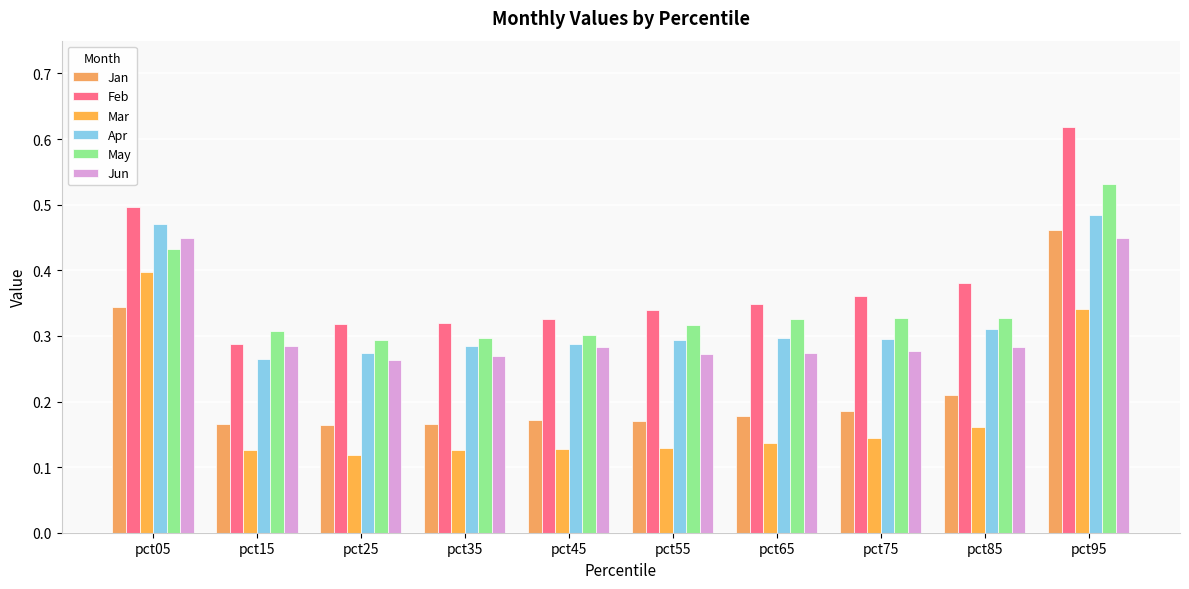

Reading right to left, list all the values displayed in this chart.

Jan: pct95=0.5	pct85=0.2	pct75=0.2	pct65=0.2	pct55=0.2	pct45=0.2	pct35=0.2	pct25=0.2	pct15=0.2	pct05=0.3
Feb: pct95=0.6	pct85=0.4	pct75=0.4	pct65=0.3	pct55=0.3	pct45=0.3	pct35=0.3	pct25=0.3	pct15=0.3	pct05=0.5
Mar: pct95=0.3	pct85=0.2	pct75=0.1	pct65=0.1	pct55=0.1	pct45=0.1	pct35=0.1	pct25=0.1	pct15=0.1	pct05=0.4
Apr: pct95=0.5	pct85=0.3	pct75=0.3	pct65=0.3	pct55=0.3	pct45=0.3	pct35=0.3	pct25=0.3	pct15=0.3	pct05=0.5
May: pct95=0.5	pct85=0.3	pct75=0.3	pct65=0.3	pct55=0.3	pct45=0.3	pct35=0.3	pct25=0.3	pct15=0.3	pct05=0.4
Jun: pct95=0.4	pct85=0.3	pct75=0.3	pct65=0.3	pct55=0.3	pct45=0.3	pct35=0.3	pct25=0.3	pct15=0.3	pct05=0.4